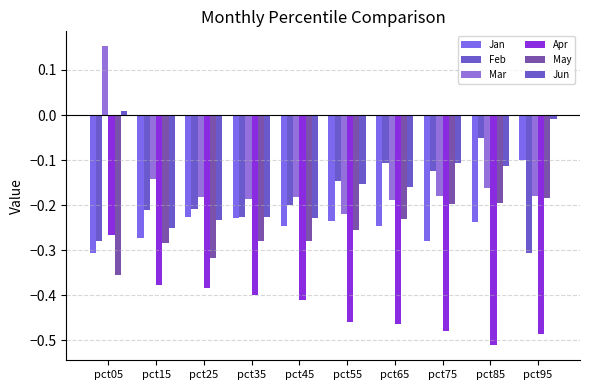

What is the spread (max minus min) of values at pct05?

0.5